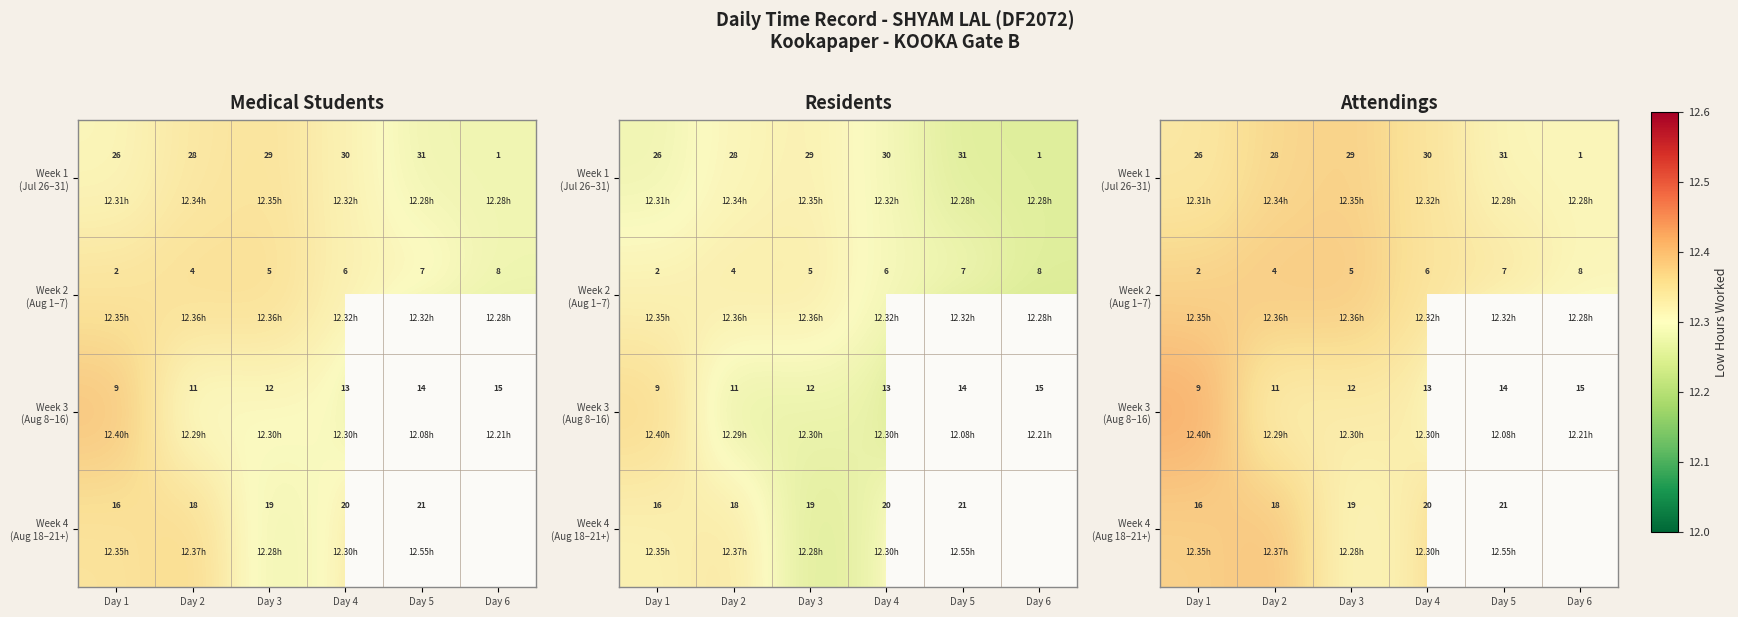

At Day 3, list the series in order from largest to smallest.

Week 2 (Aug 1–7), Week 1 (Jul 26–31), Week 3 (Aug 8–16), Week 4 (Aug 18–21+)